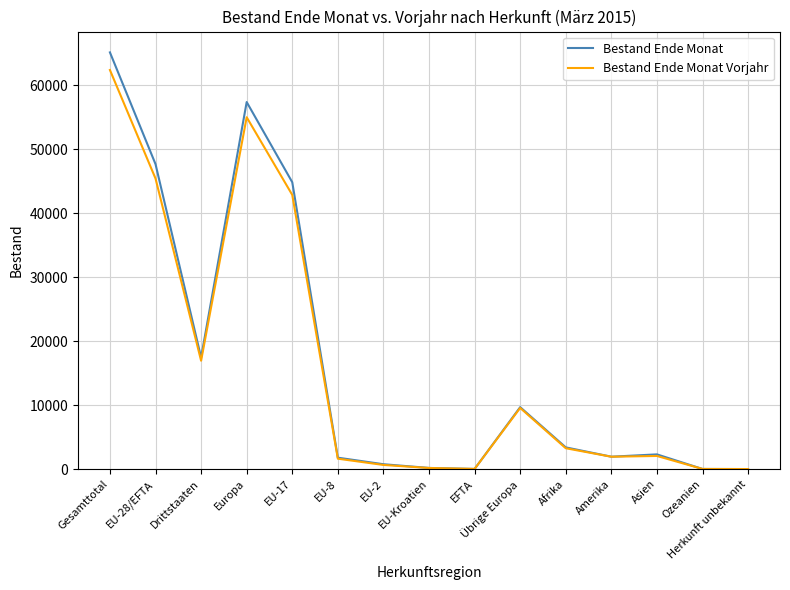

What is the sum of the Bestand Ende Monat values at Amerika and Herkunft unbekannt?

1986